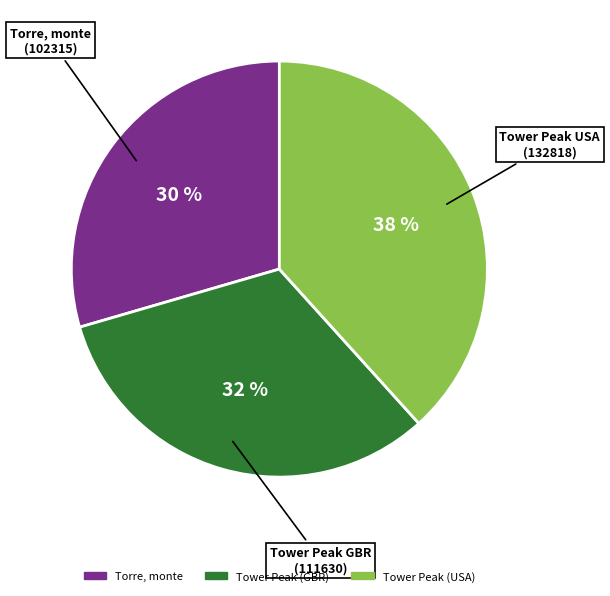

To the nearest percent, what percentage of the pie is Tower Peak (GBR)?

32%